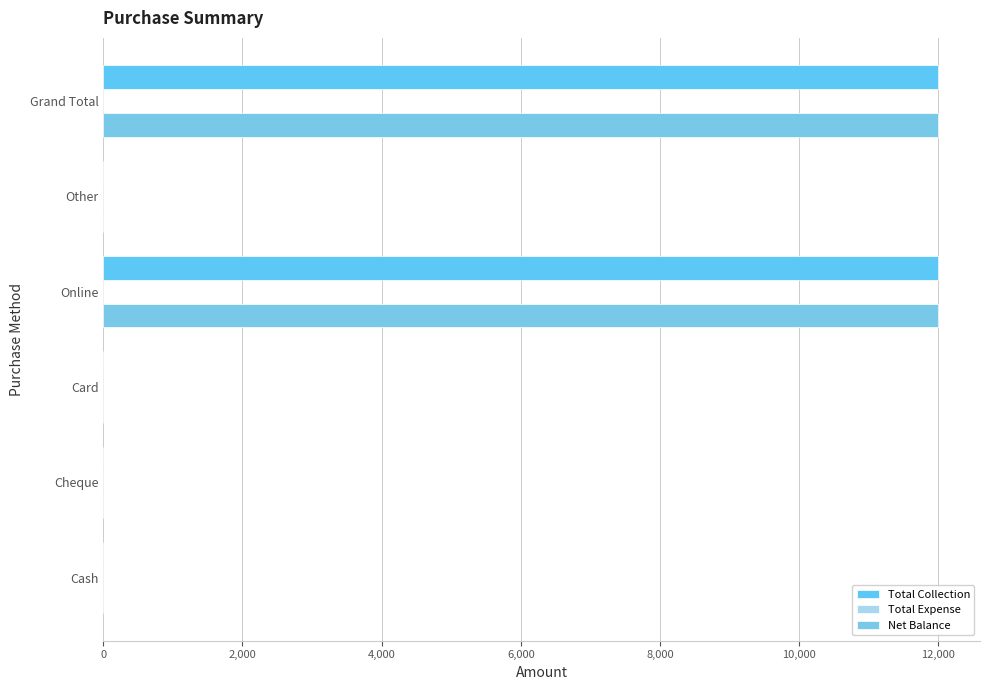

How many data points does each series have?

6